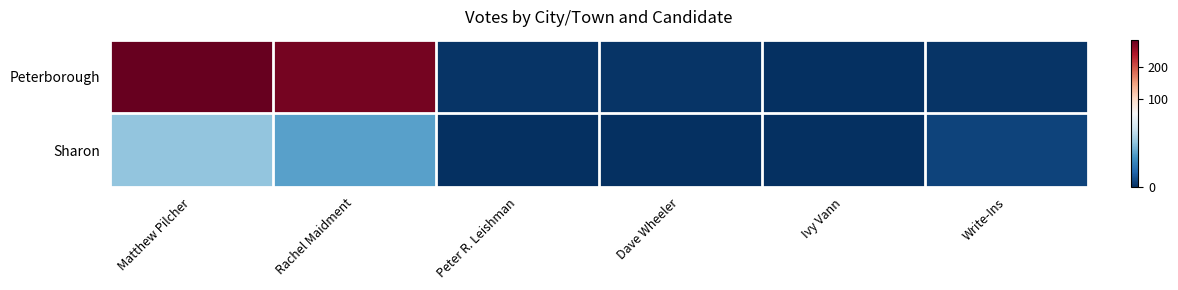

What is the spread (max minus min) of values at Write-Ins?

3